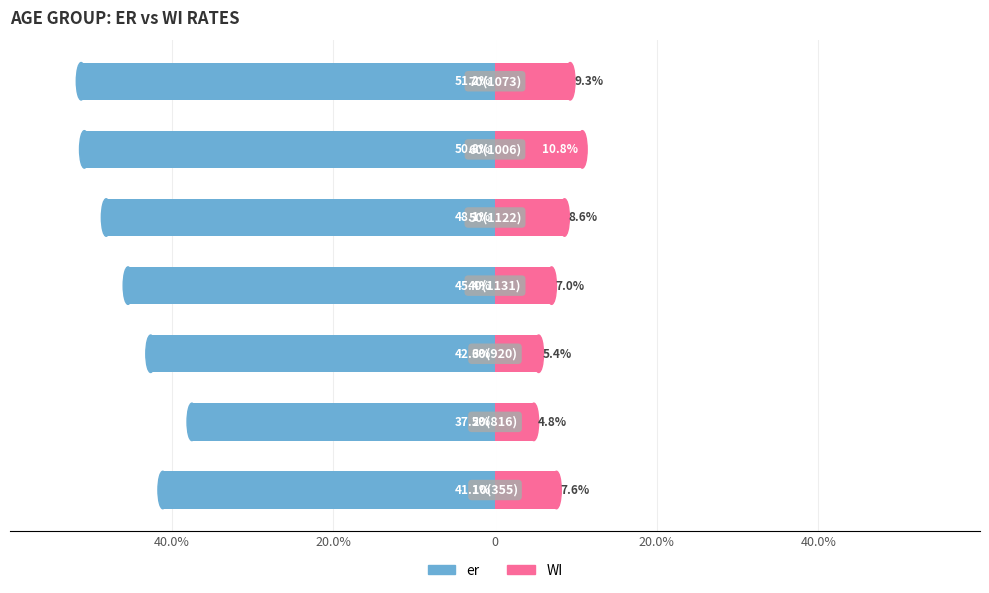

Which has a higher value, 20.0% or 40.0%?

20.0%